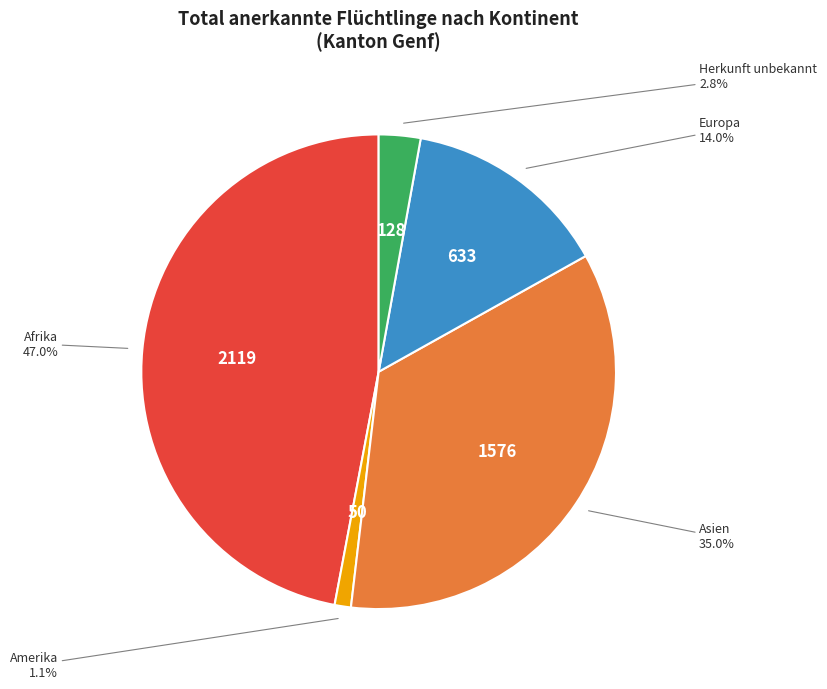

Is Amerika the majority of the pie?

No